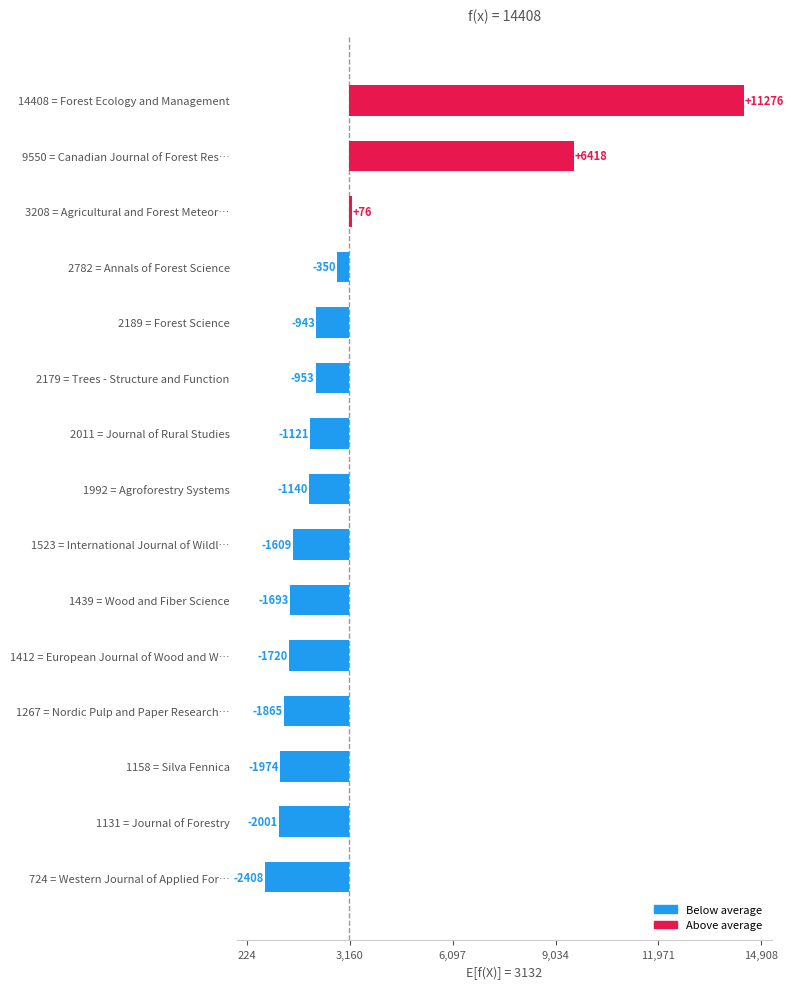

What is the maximum value shown in the chart?

14408